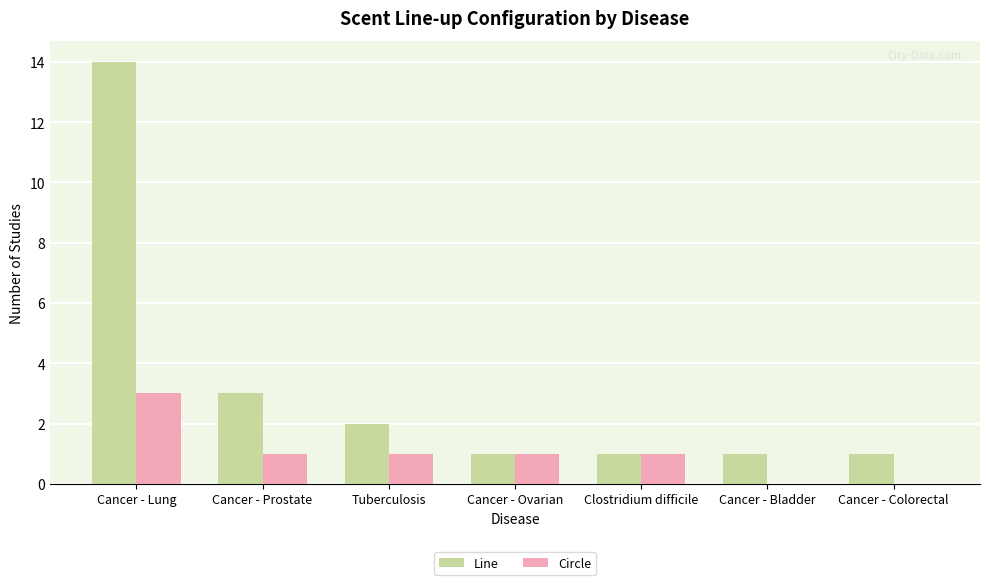

Which series changed the most between Cancer - Lung and Cancer - Bladder?

Line